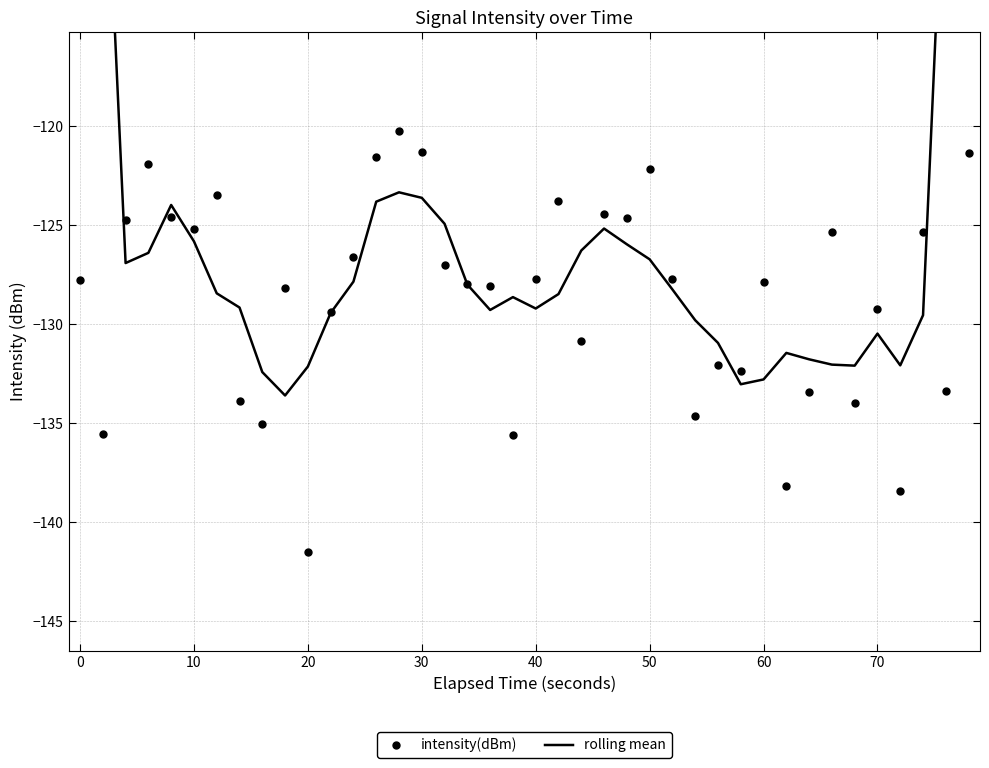

True or false: intensity(dBm) has more than 2 points higher than both neighbors.

True